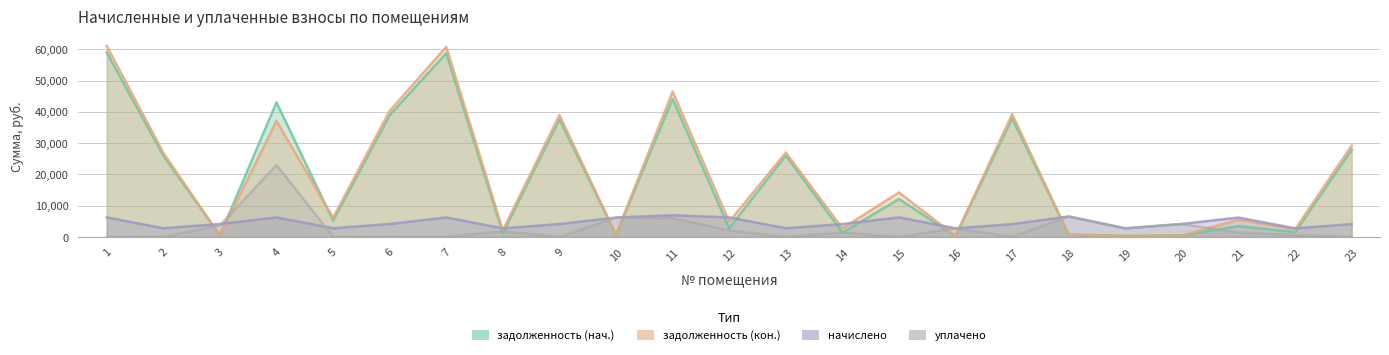

At which category is the sum across all series the highest?

1